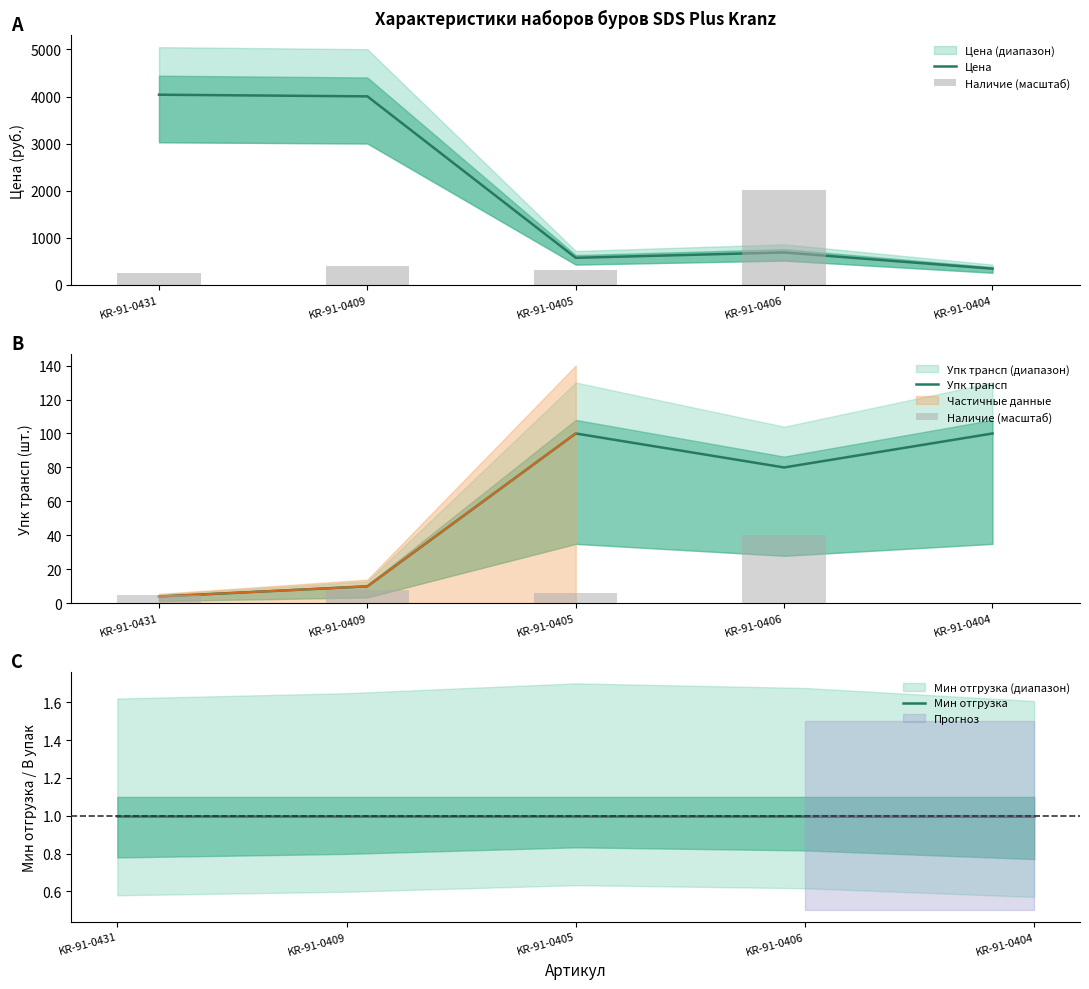

Is it true that Наличие (масштаб) equals 57.4 at KR-91-0406?

False